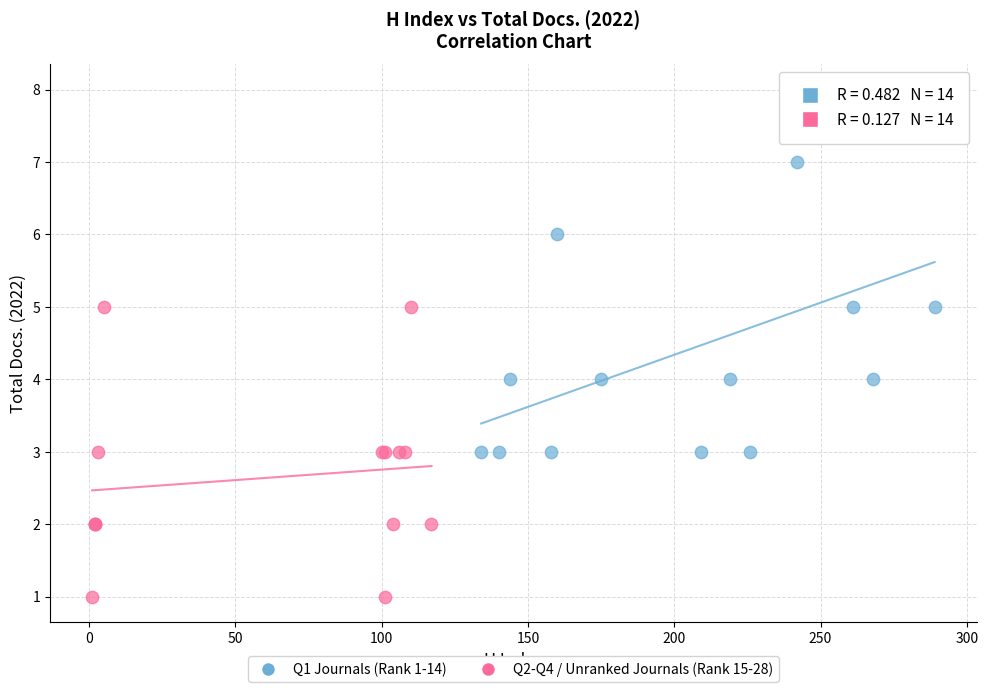

What are all the series names shown in the legend?

Q1 Journals (Rank 1-14), Q2-Q4 / Unranked Journals (Rank 15-28)